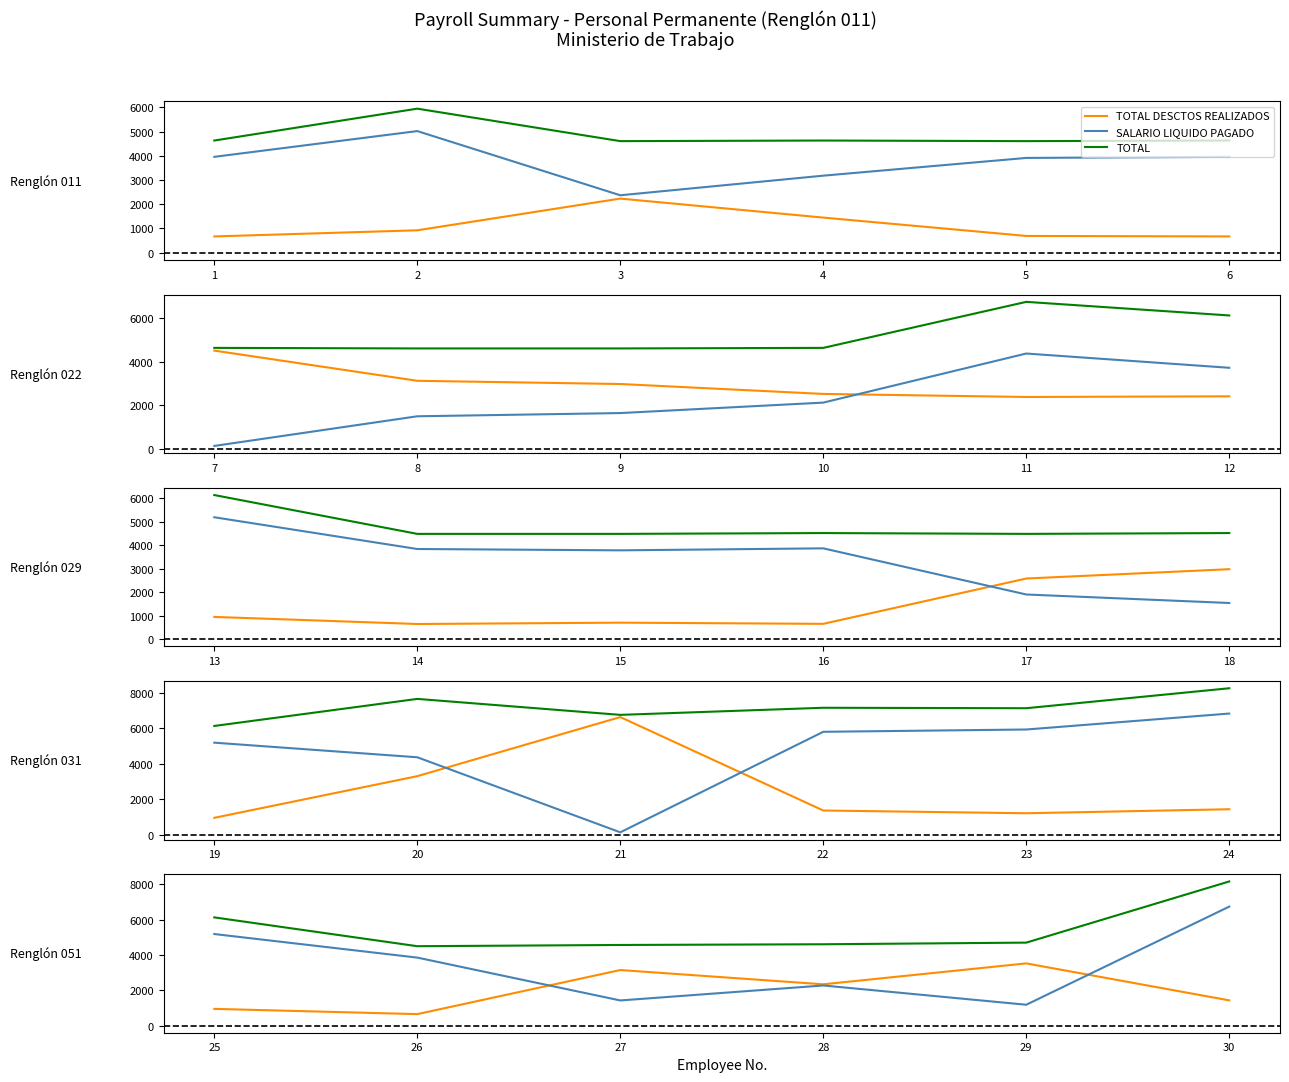

What are all the series names shown in the legend?

TOTAL DESCTOS REALIZADOS, SALARIO LIQUIDO PAGADO, TOTAL